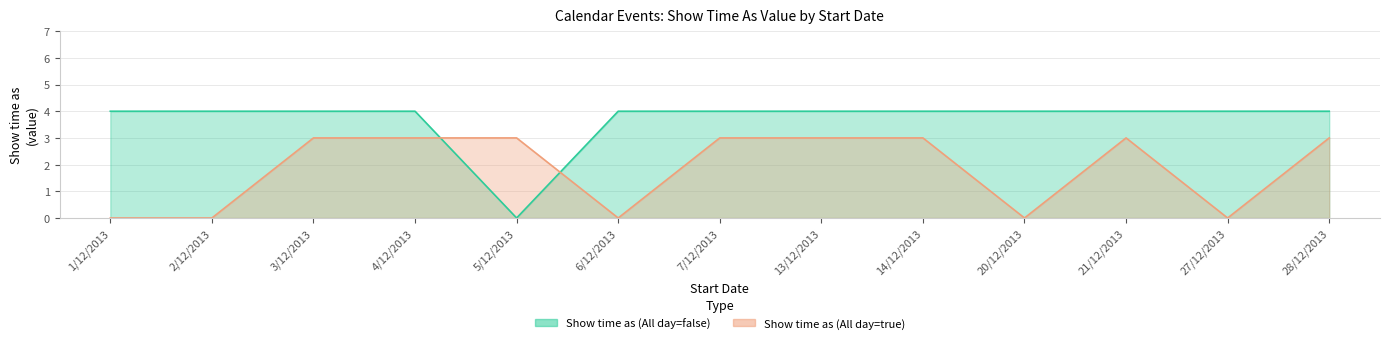

After their last crossing, which series has the higher values: Show time as (All day=true) or Show time as (All day=false)?

Show time as (All day=false)